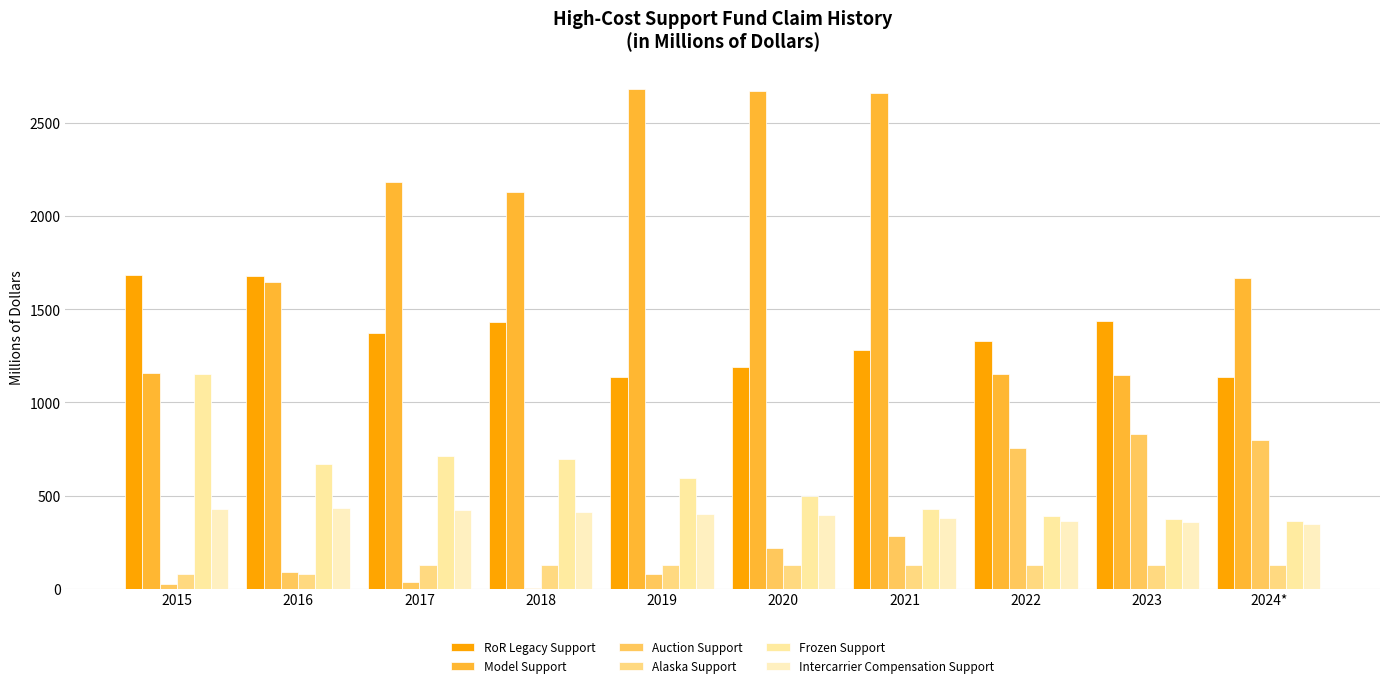

At which label does Auction Support reach its peak?

2023